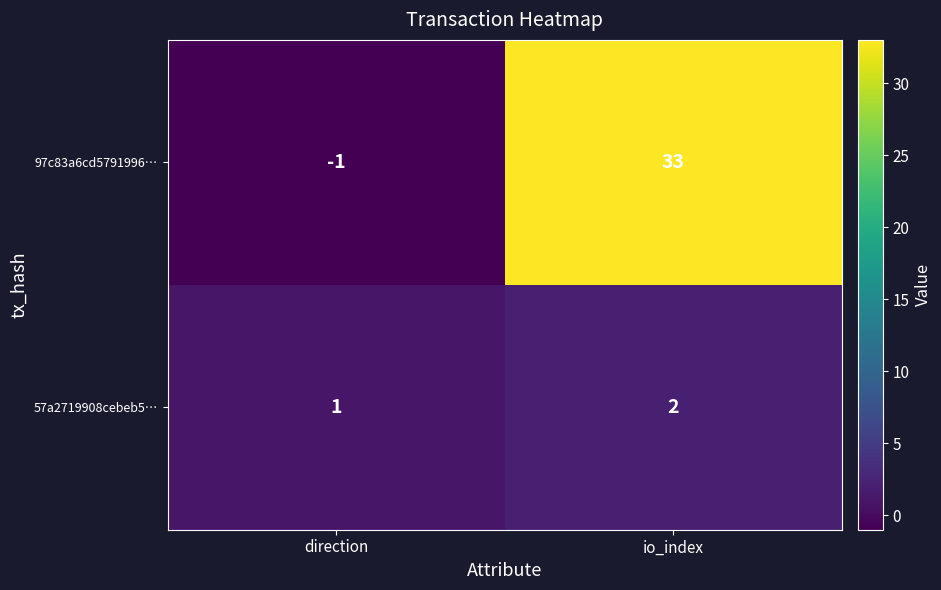

Where is 97c83a6cd5791996… nearest to the value 16?

direction